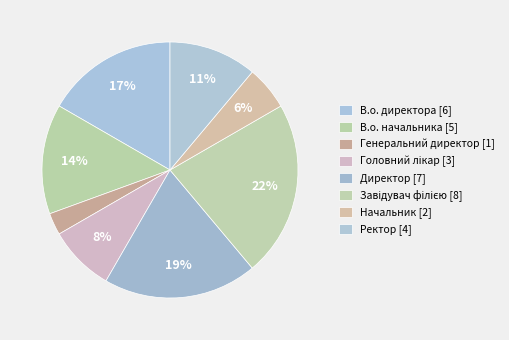

Which category has the biggest portion of the pie?

Завідувач філією